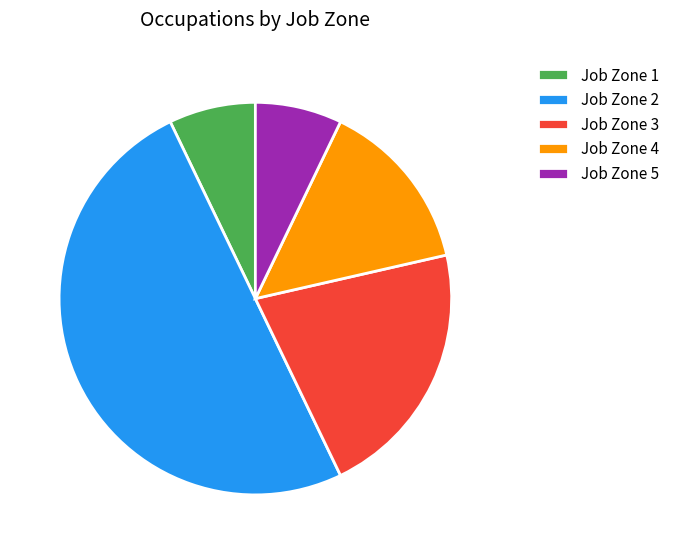

Do Job Zone 5 and Job Zone 1 together represent more than half of the pie?

No